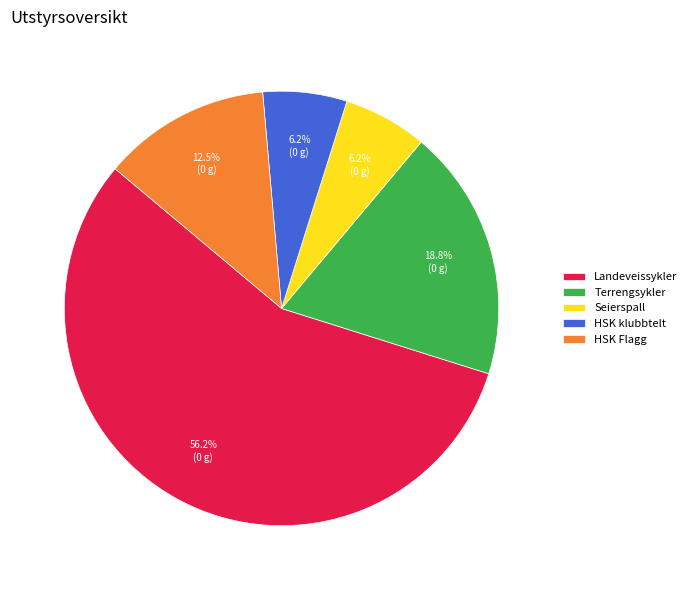

Count the number of slices in the pie.

5